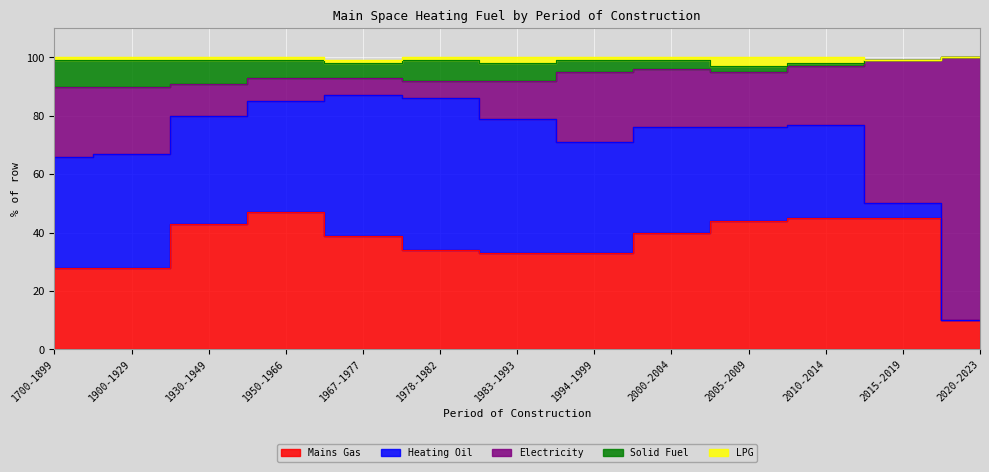

Which category has the highest value in the Electricity series?

2020-2023